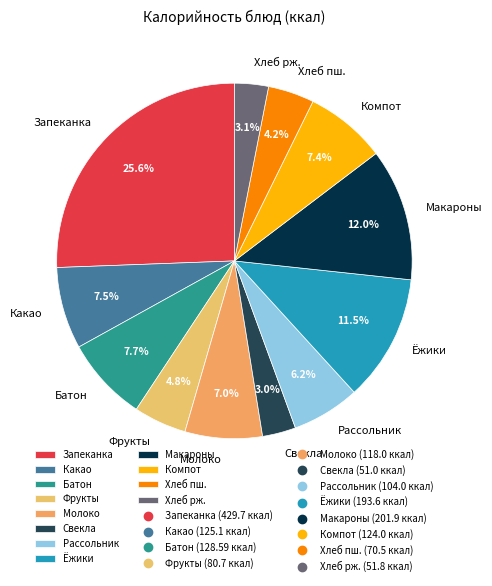

What percentage is NOT represented by Фрукты?

95.2%